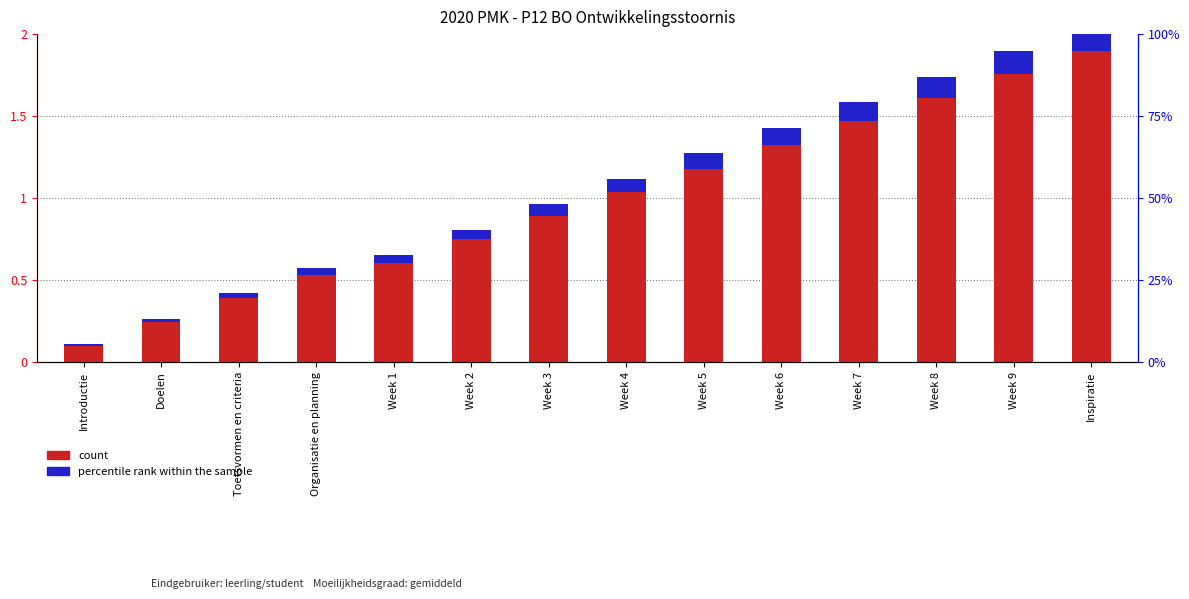

What is the total value across all series at Week 3?

1.0